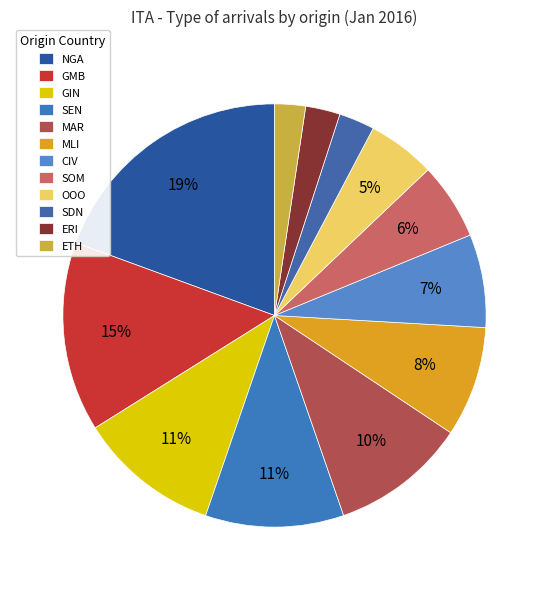

True or false: MAR accounts for 1% of the total.

False